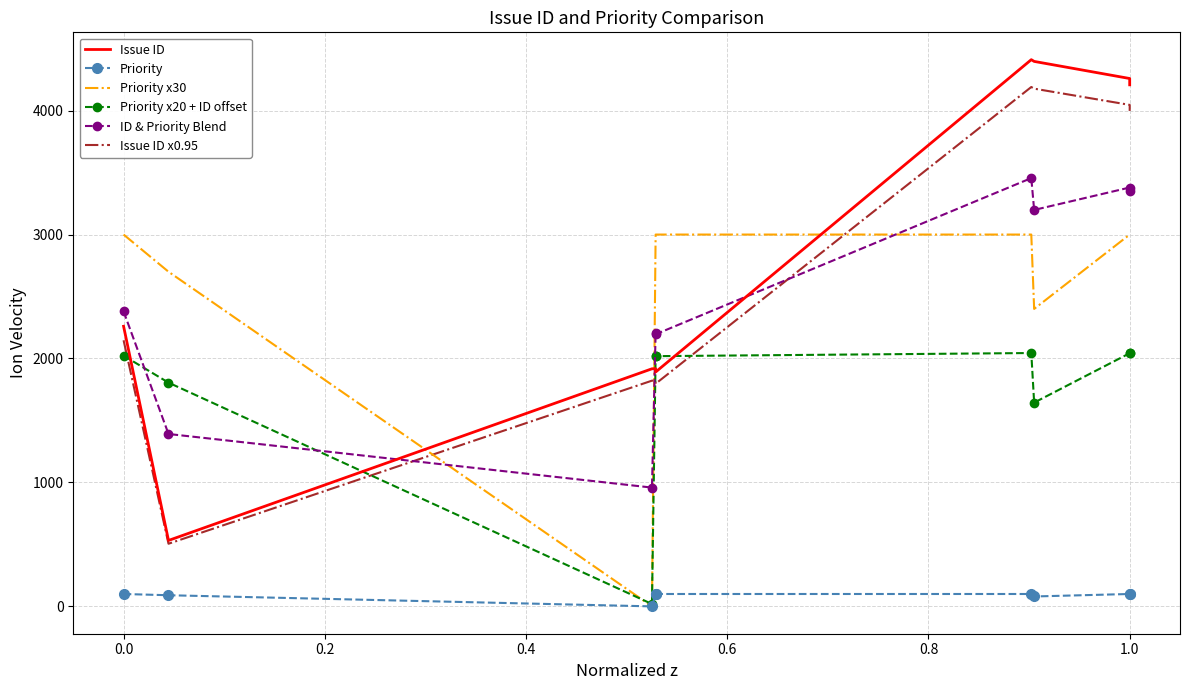

What is the sum of the ID & Priority Blend values at 0.4 and 0.2?

2349.5